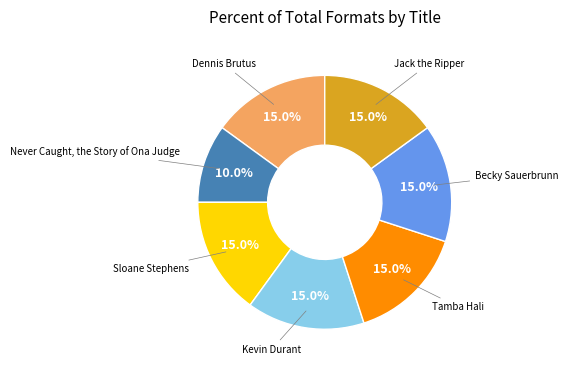

Is there any slice that represents more than half of the pie?

No